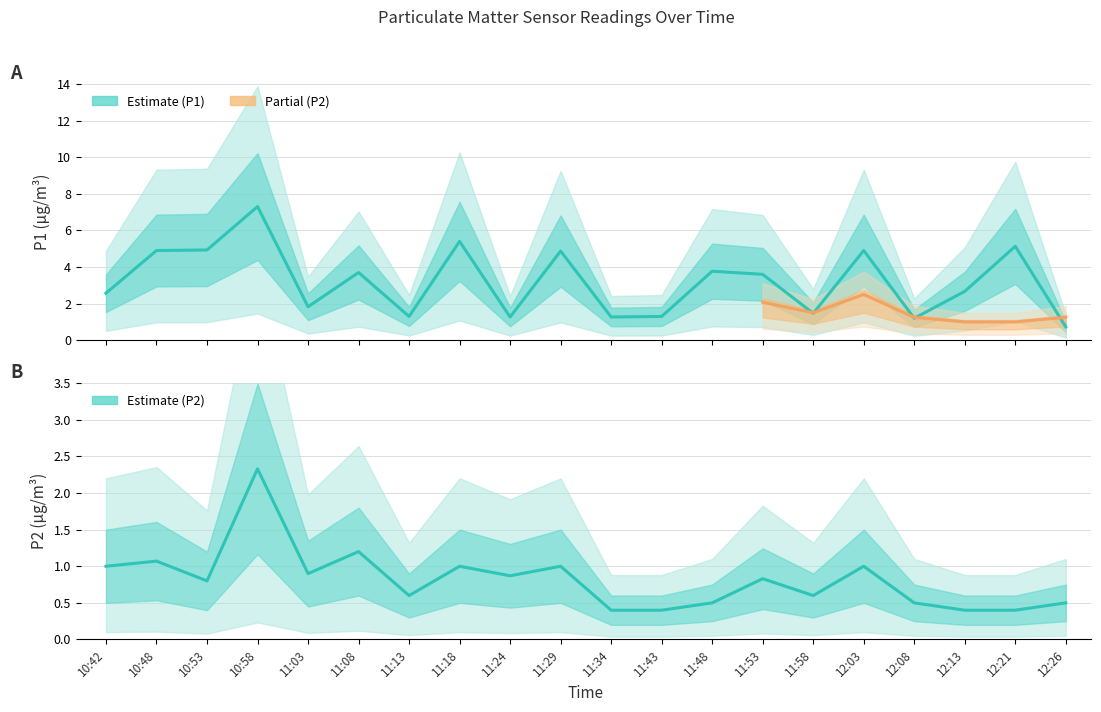

Reading left to right, extract all data points from this chart.

P1: 2.6	4.9	4.9	7.3	1.8	3.7	1.3	5.4	1.3	4.9	1.3	1.3	3.8	3.6	1.5	4.9	1.2	2.7	5.1	0.7
P2: 1.0	1.1	0.8	2.3	0.9	1.2	0.6	1.0	0.9	1.0	0.4	0.4	0.5	0.8	0.6	1.0	0.5	0.4	0.4	0.5